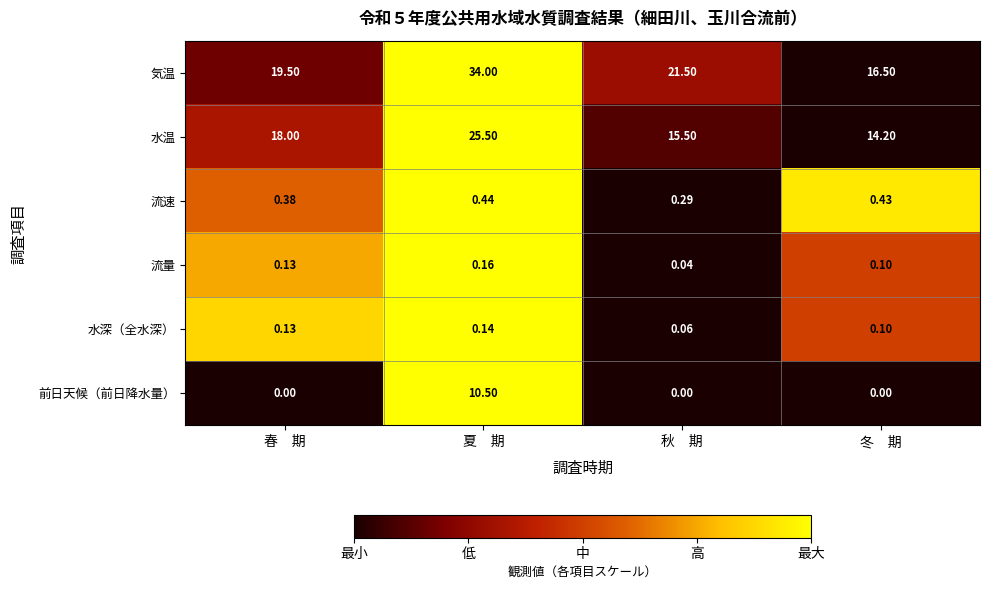

Where is 流量 nearest to the value 0?

秋　期